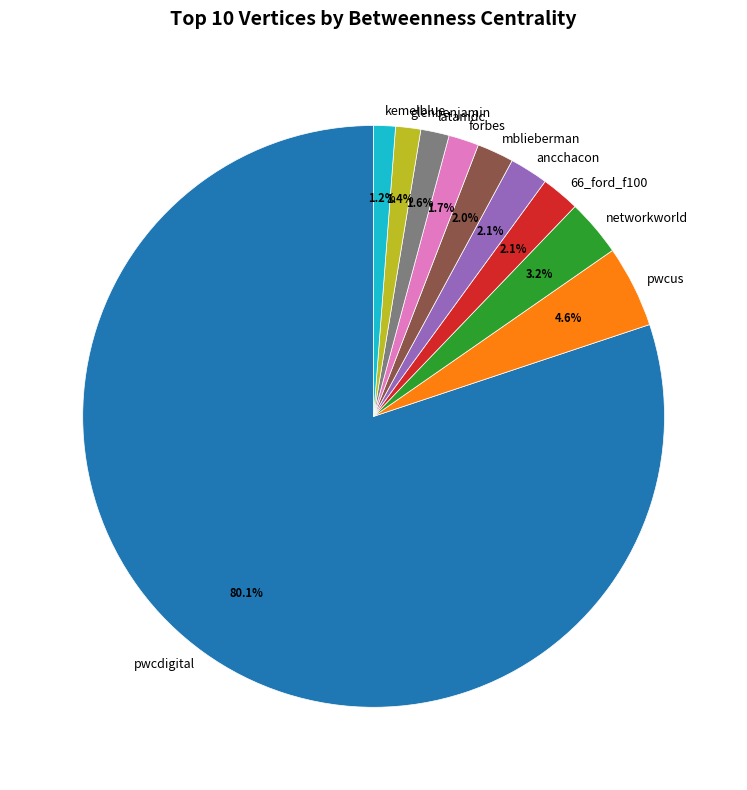

Which category has the biggest portion of the pie?

pwcdigital